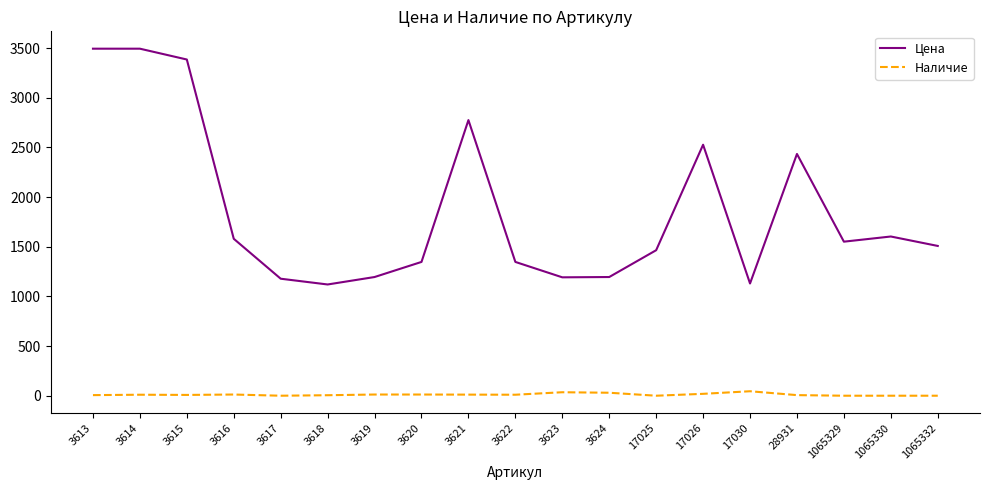

How many values in the Цена series are below 1508?

9